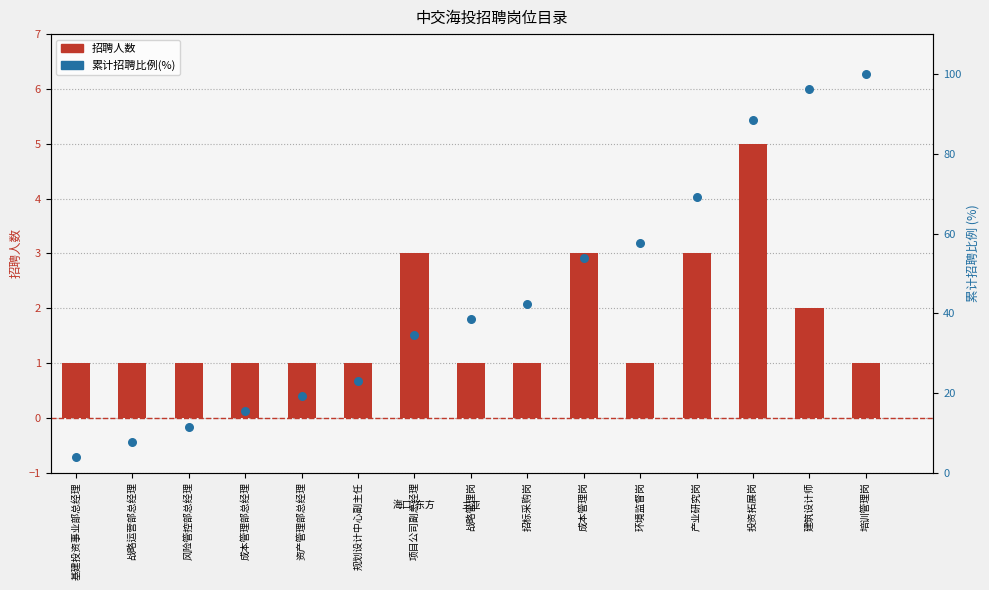

Which series has the largest total across all categories?

累计招聘比例(%)